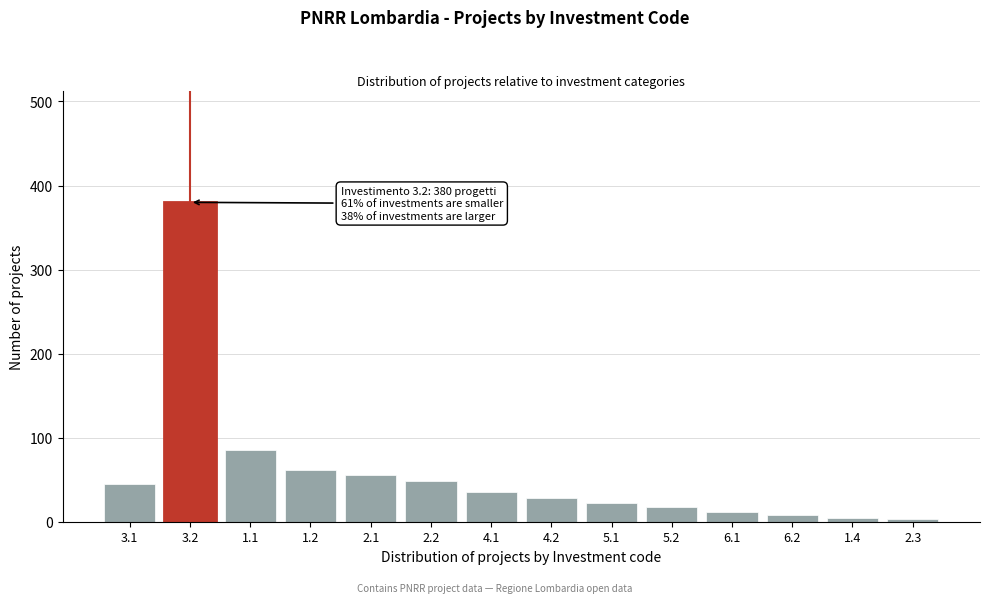

The value at 6.1 is 12. True or false?

True